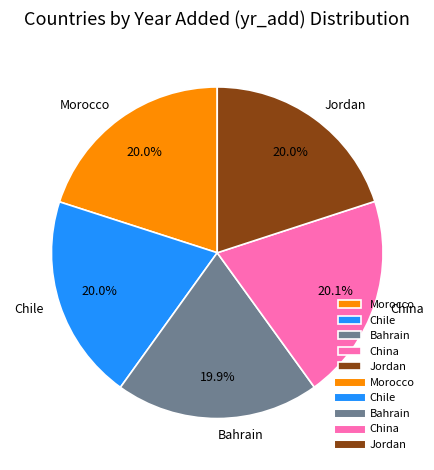

Approximately how many times larger is the value at Chile compared to Jordan?

1.0